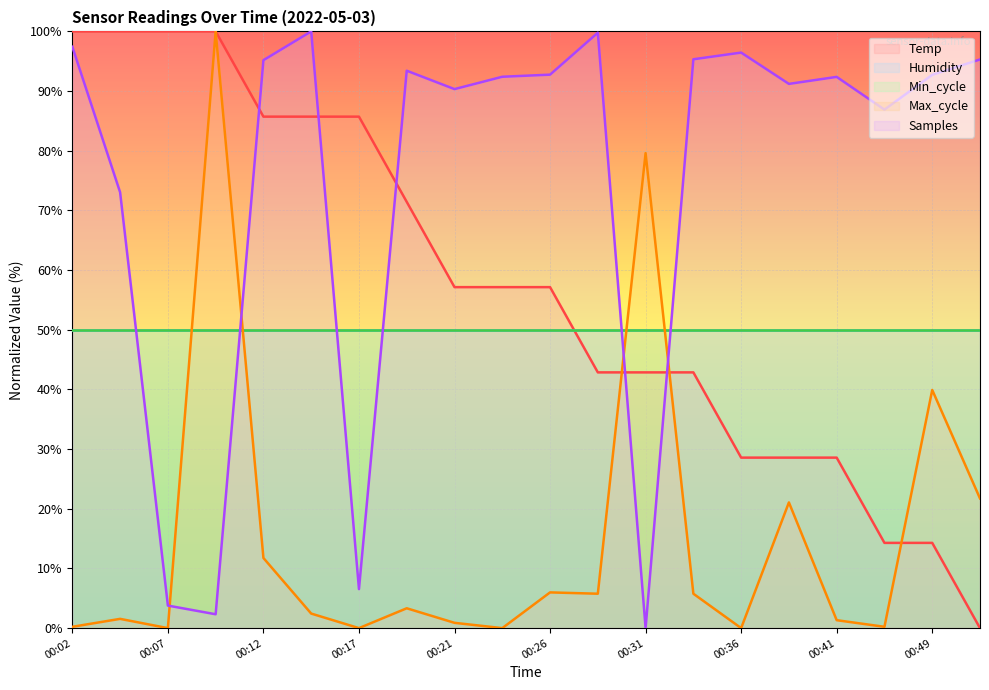

Between which two adjacent categories do Samples and Temp first intersect?

00:09 and 00:12